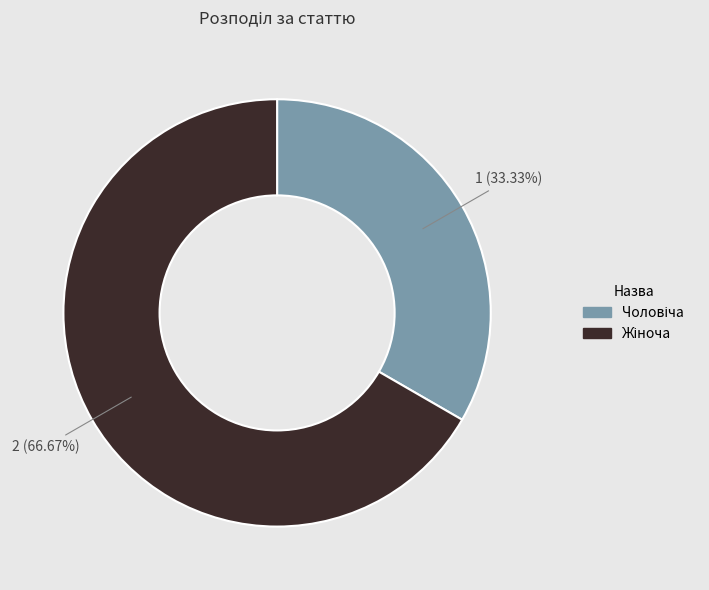

Is there any slice that represents more than half of the pie?

Yes